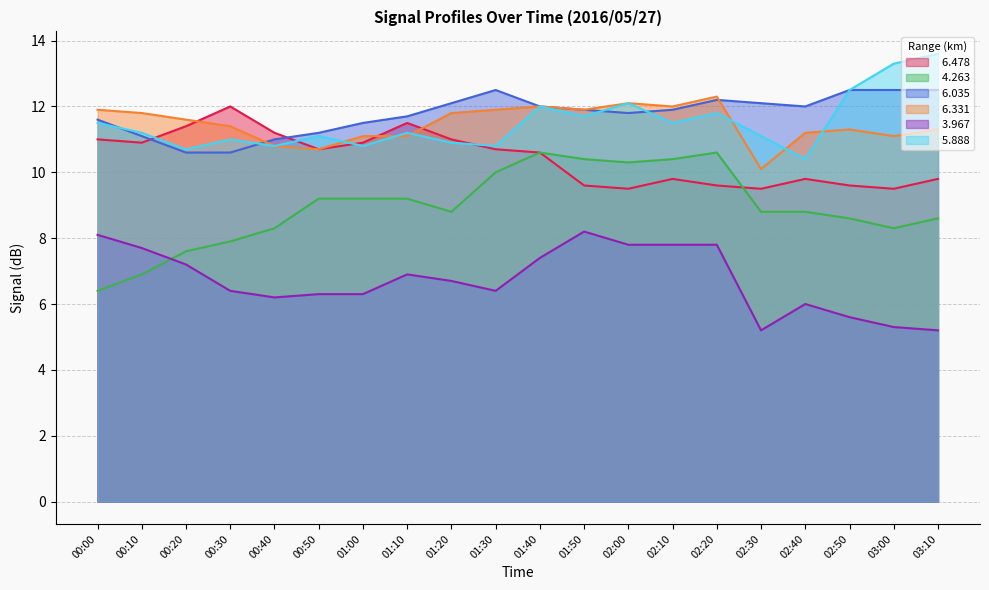

At which category does   4.263 reach its first local peak?

01:40